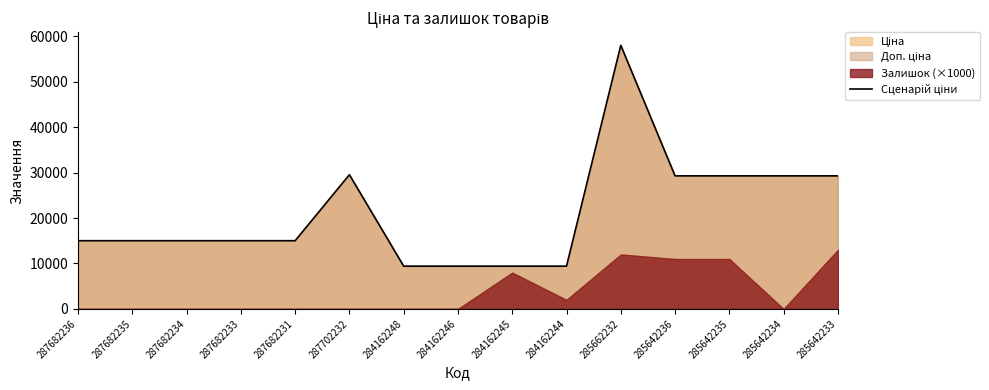

What is the smallest value displayed?

9416.9